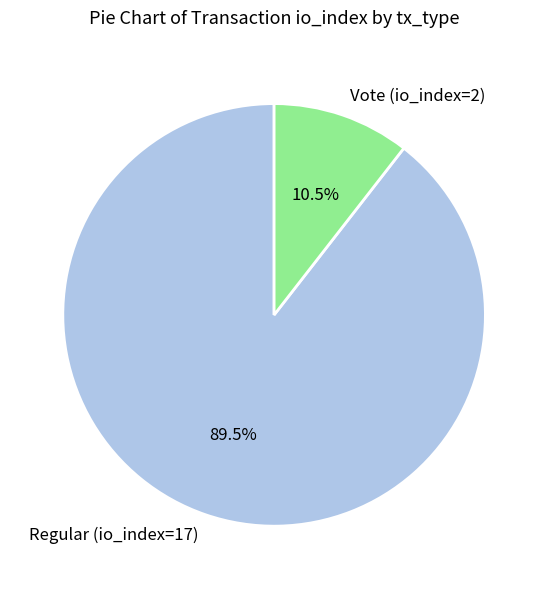

What percentage do Regular (io_index=17) and Vote (io_index=2) together represent?

100.0%